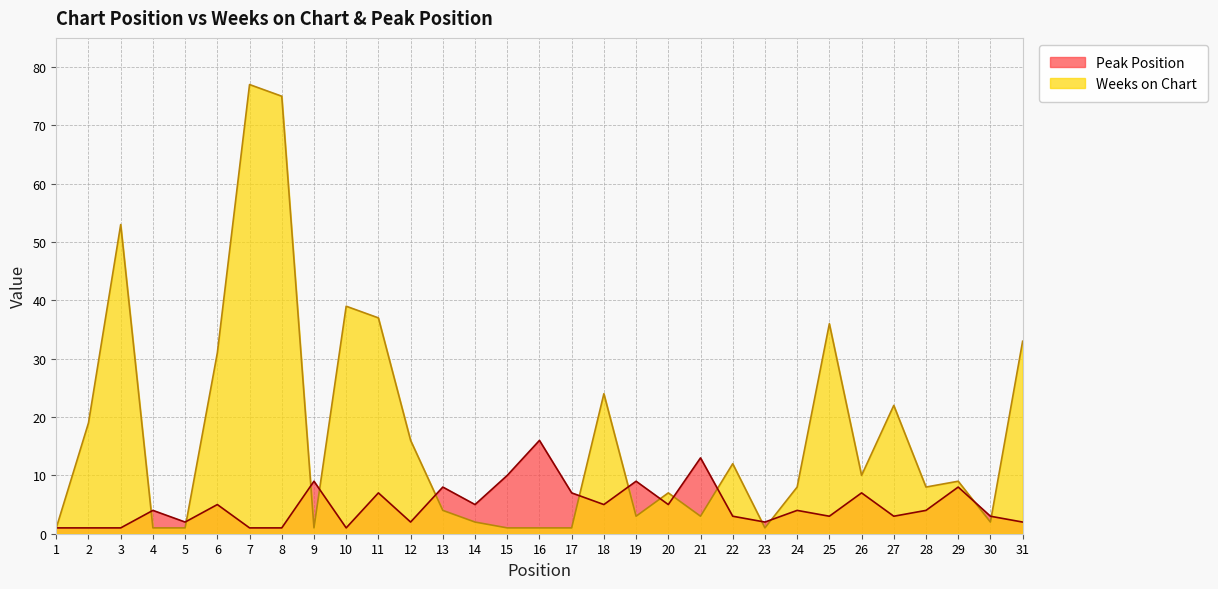

Which series has the largest total across all categories?

Weeks on Chart